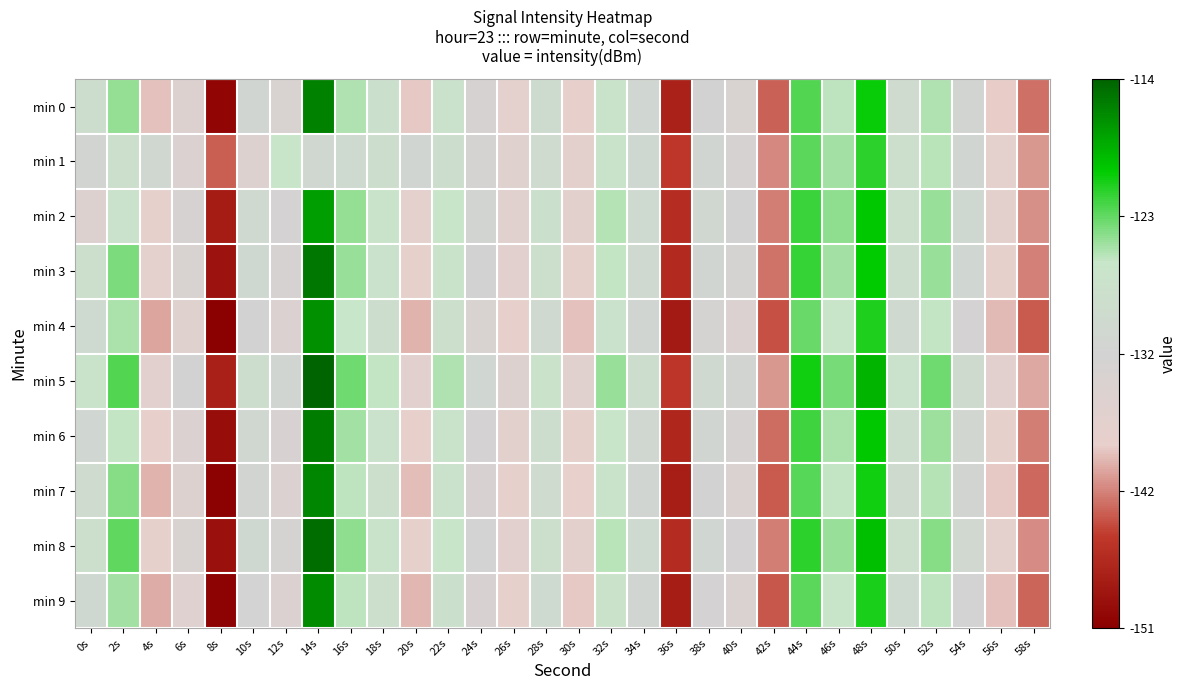

At 20s, list the series in order from smallest to largest.

min 4, min 9, min 7, min 0, min 6, min 3, min 8, min 2, min 5, min 1